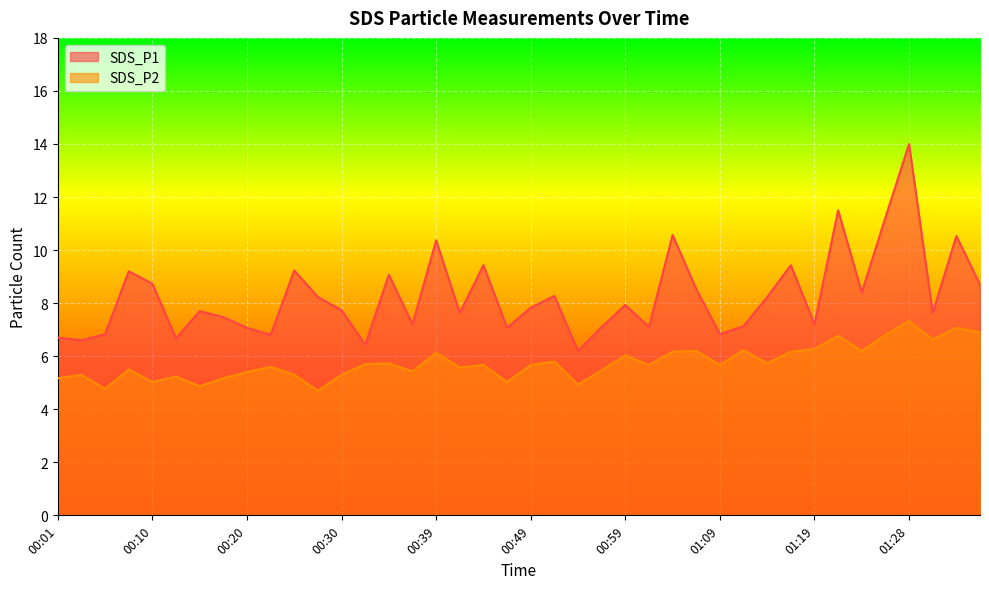

Which category has the lowest value in the SDS_P2 series?

00:27